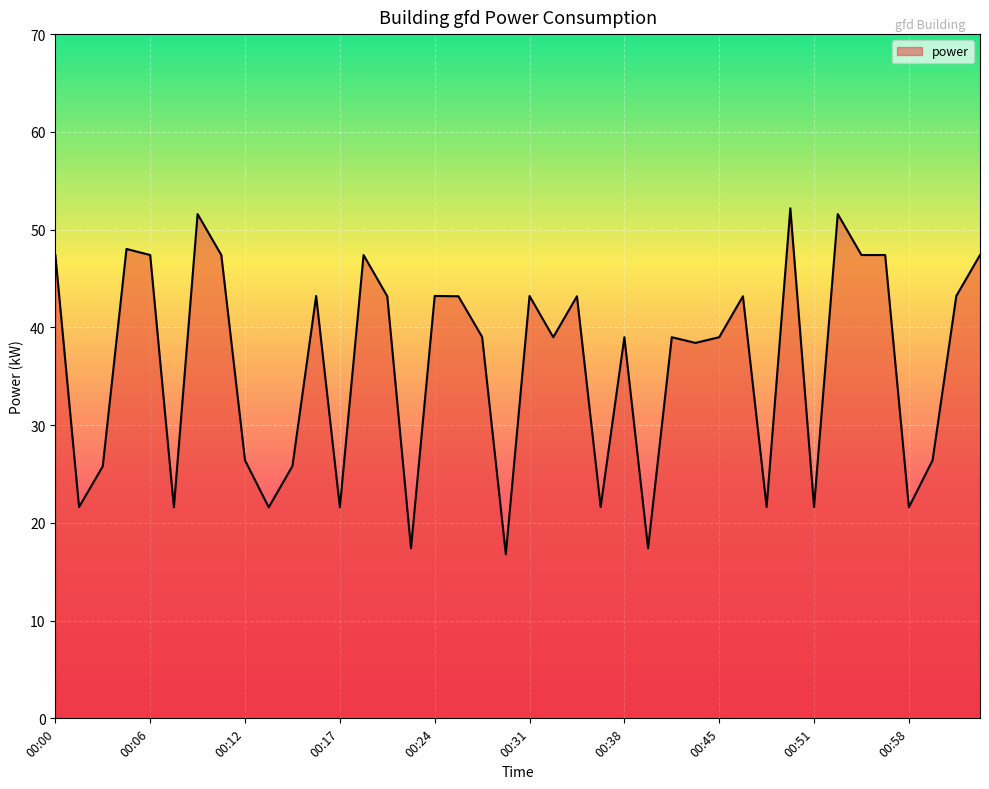

At which category does the data reach its first local peak?

00:04